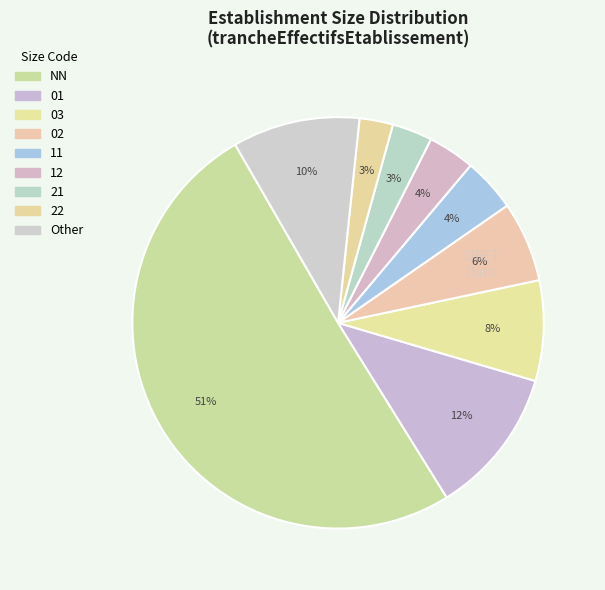

What is the largest slice in the pie chart?

NN